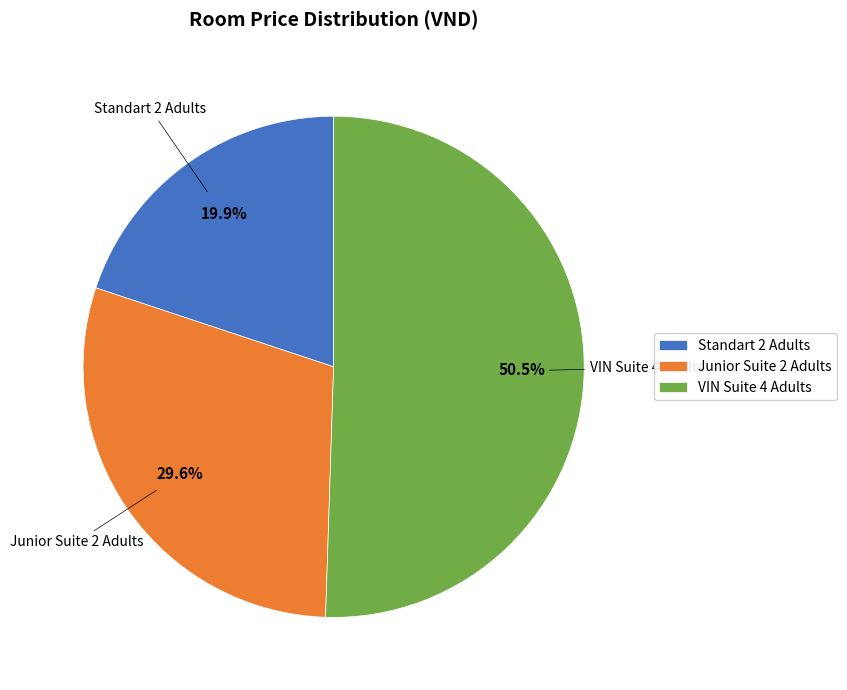

To the nearest percent, what is the difference between the largest and smallest slice percentages?

31%